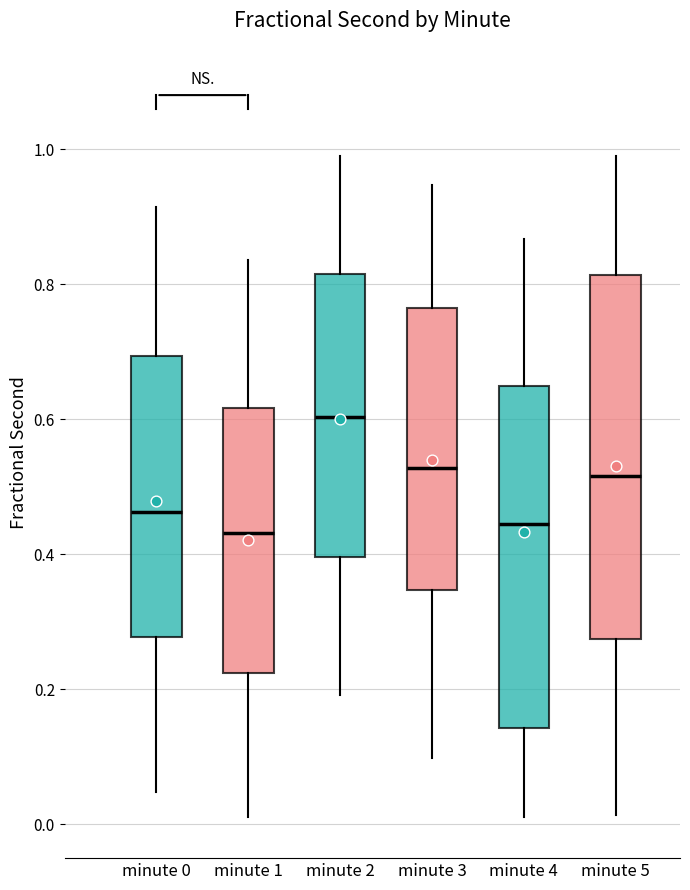

Where is the upper edge of the box for minute 4 on the y-axis? The values are not printed on the chart, so give them approximately, as read against the axis.

0.64